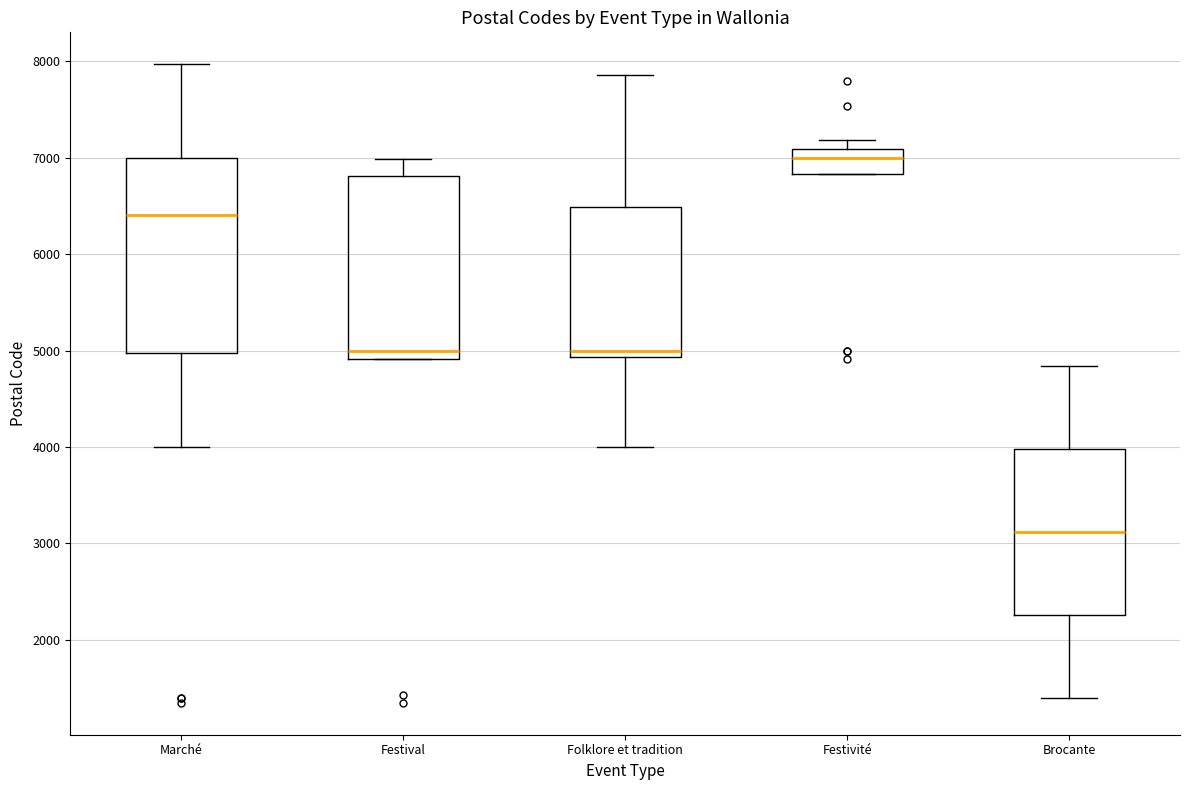

Reading left to right, transcribe this box plot: for each box, give where its median line is, the range the box spans, and where its two whiskers end, as read against the y-axis. The values are not printed on the chart, so give them approximately, as read against the axis.

Marché: median 6400, box 5000 to 7000, whiskers 4000 to 8000
Festival: median 5000, box 4900 to 6800, whiskers 4900 to 7000
Folklore et tradition: median 5000, box 4900 to 6500, whiskers 4000 to 7900
Festivité: median 7000, box 6800 to 7100, whiskers 6800 to 7200
Brocante: median 3100, box 2300 to 4000, whiskers 1400 to 4800